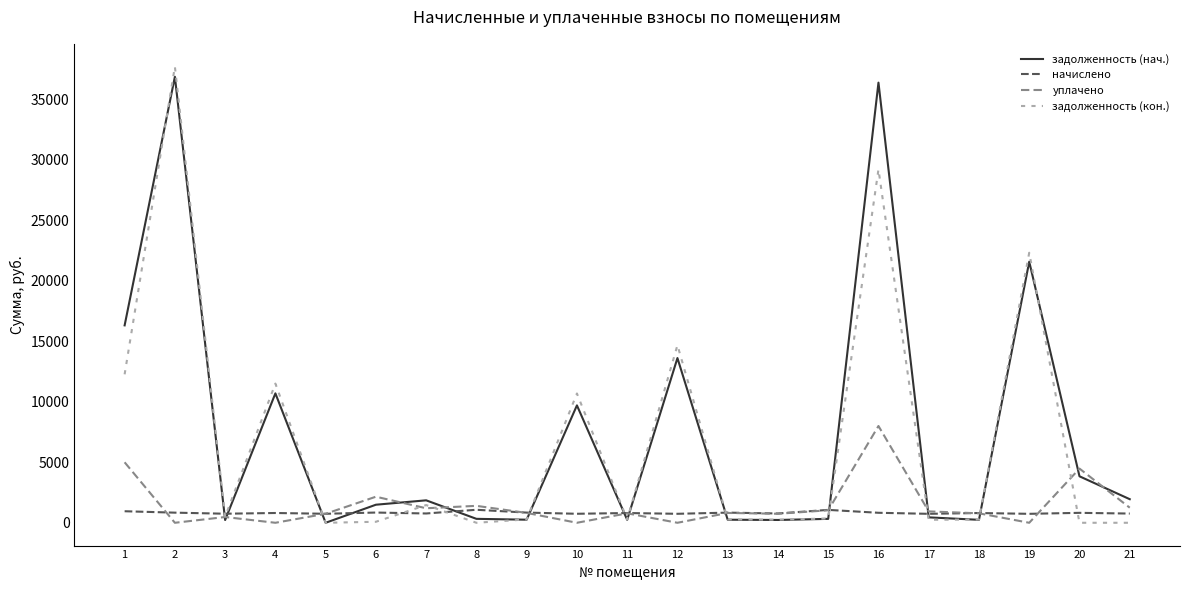

What is the maximum value shown in the chart?

37703.9